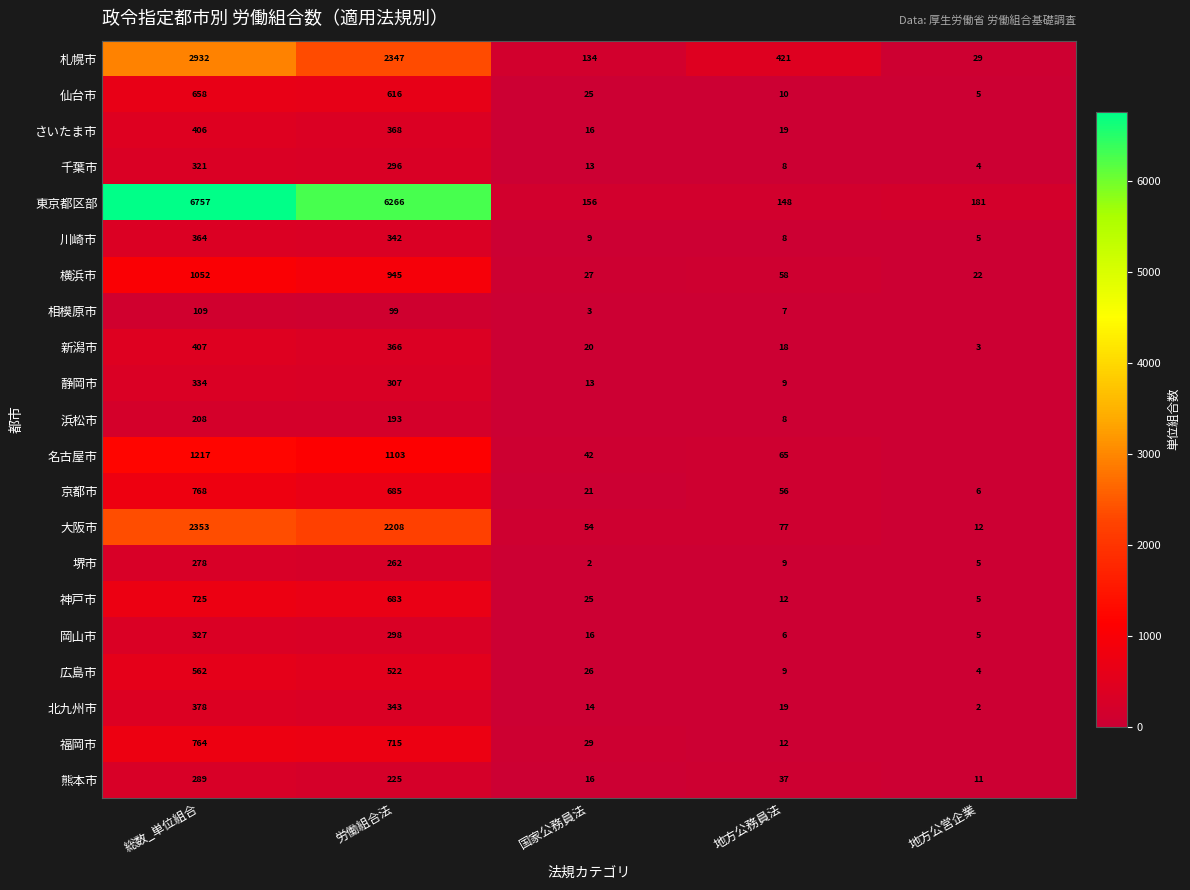

Which category has the lowest value across all series?

地方公営企業